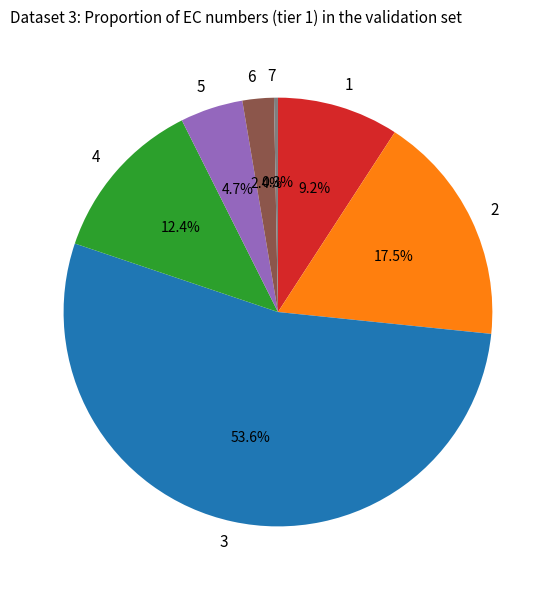

Between 1 and 3, which is larger?

3